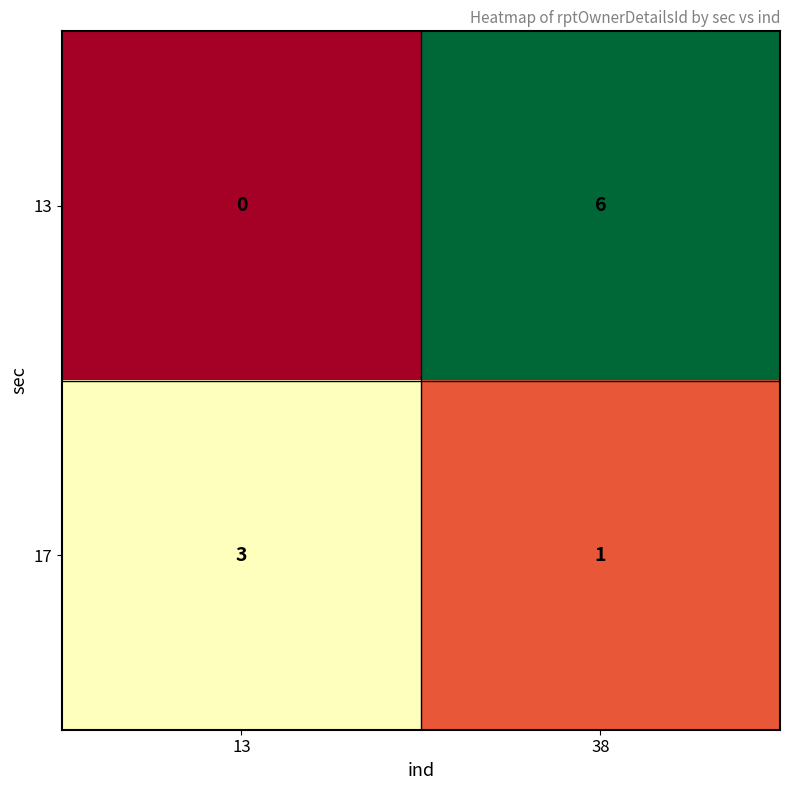

At 38, list the series in order from smallest to largest.

17, 13